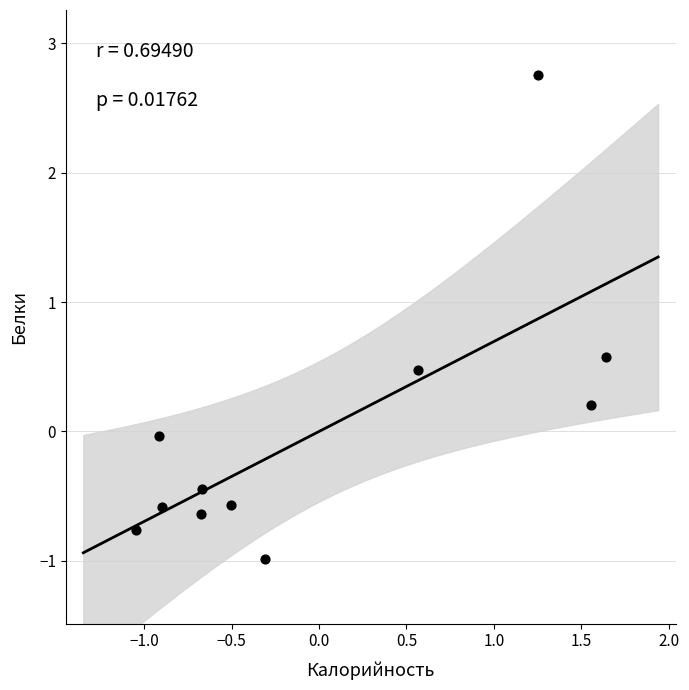

What is the range of Y values (max minus min)?

3.7